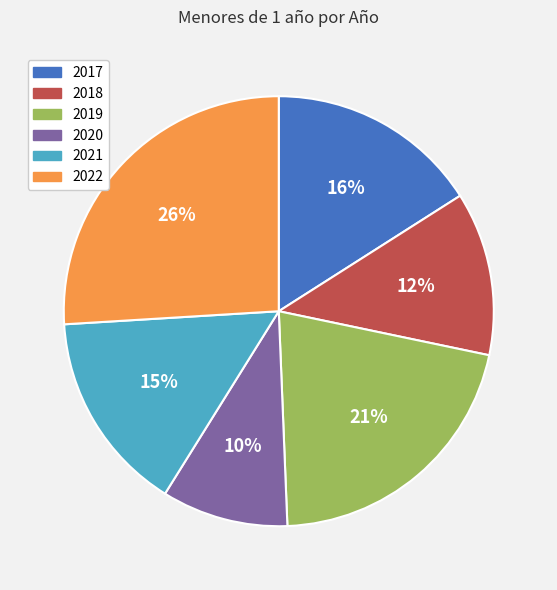

Combined, do 2019 and 2020 account for over 50%?

No